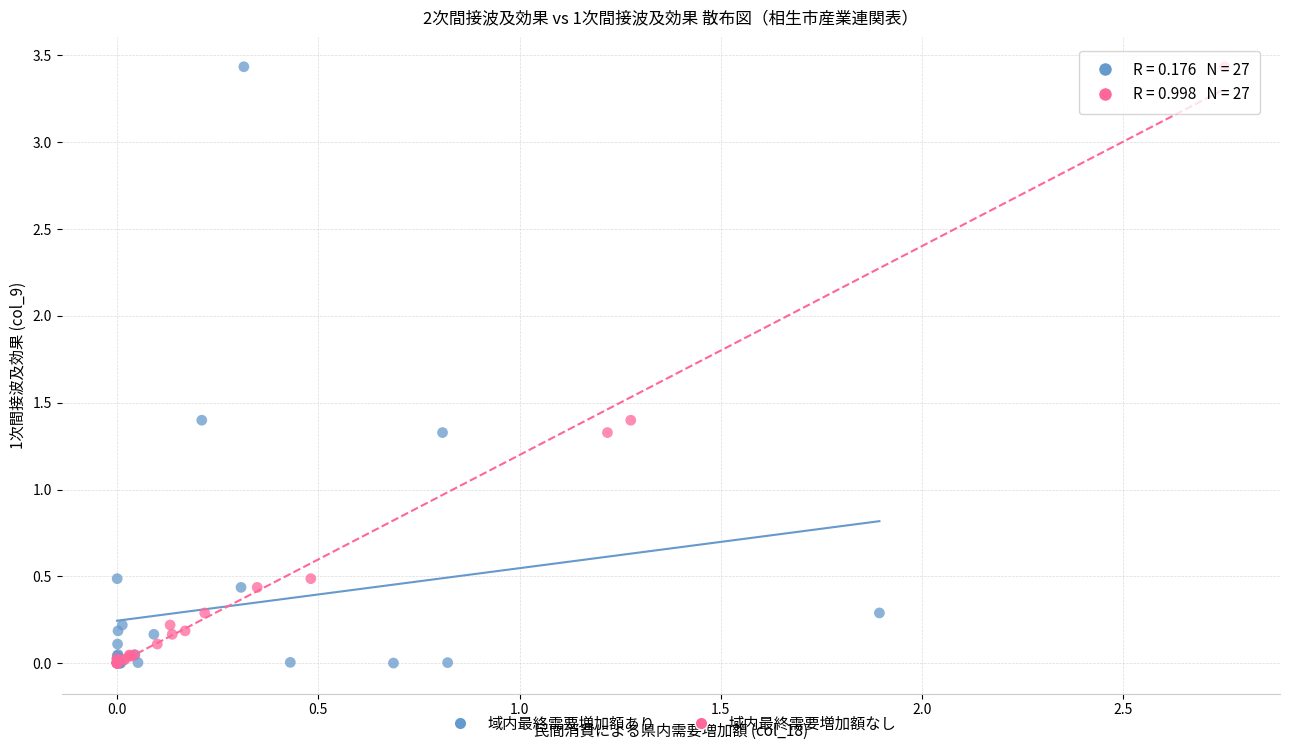

What are all the series names shown in the legend?

域内最終需要増加額あり, 域内最終需要増加額なし